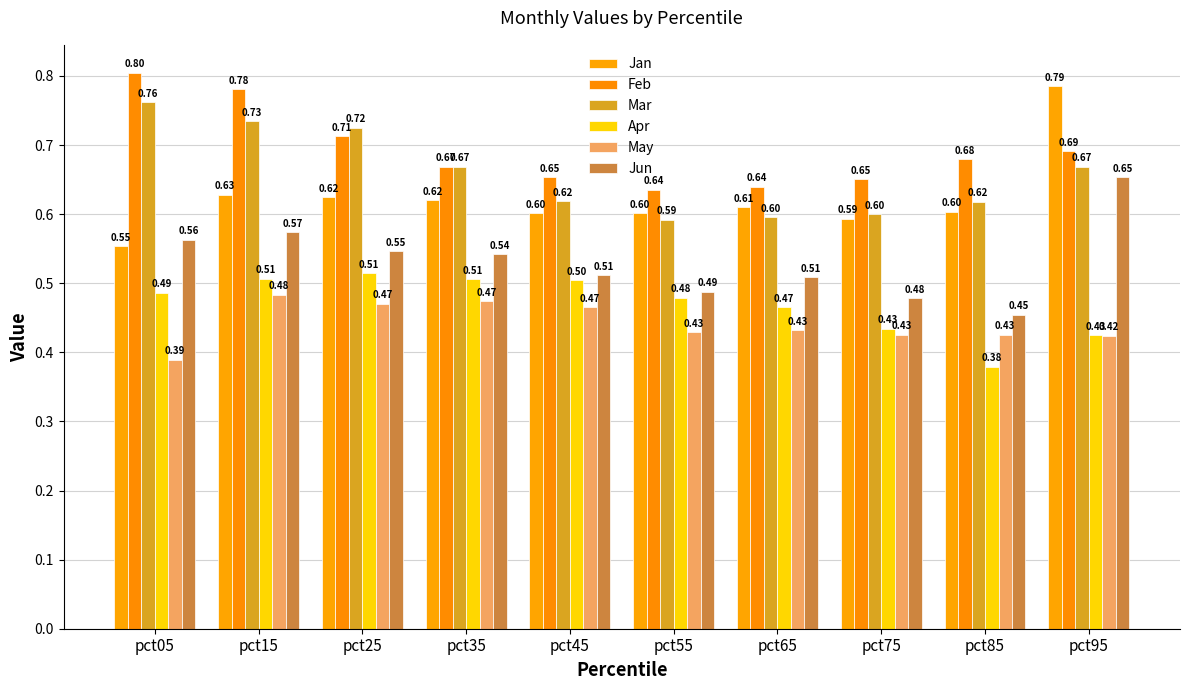

At which category is the sum across all series the highest?

pct15